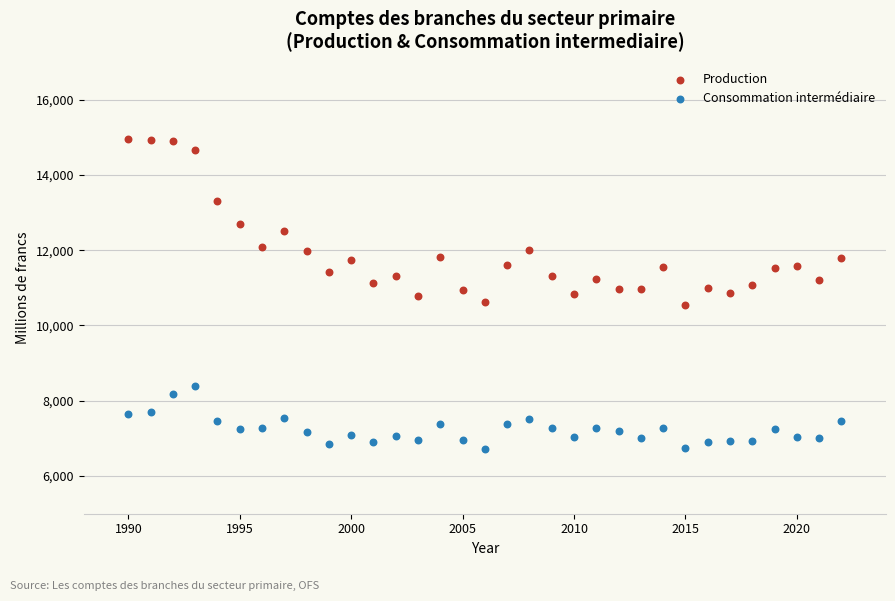

Across all data points, what is the range of X values (max minus min)?

32.0